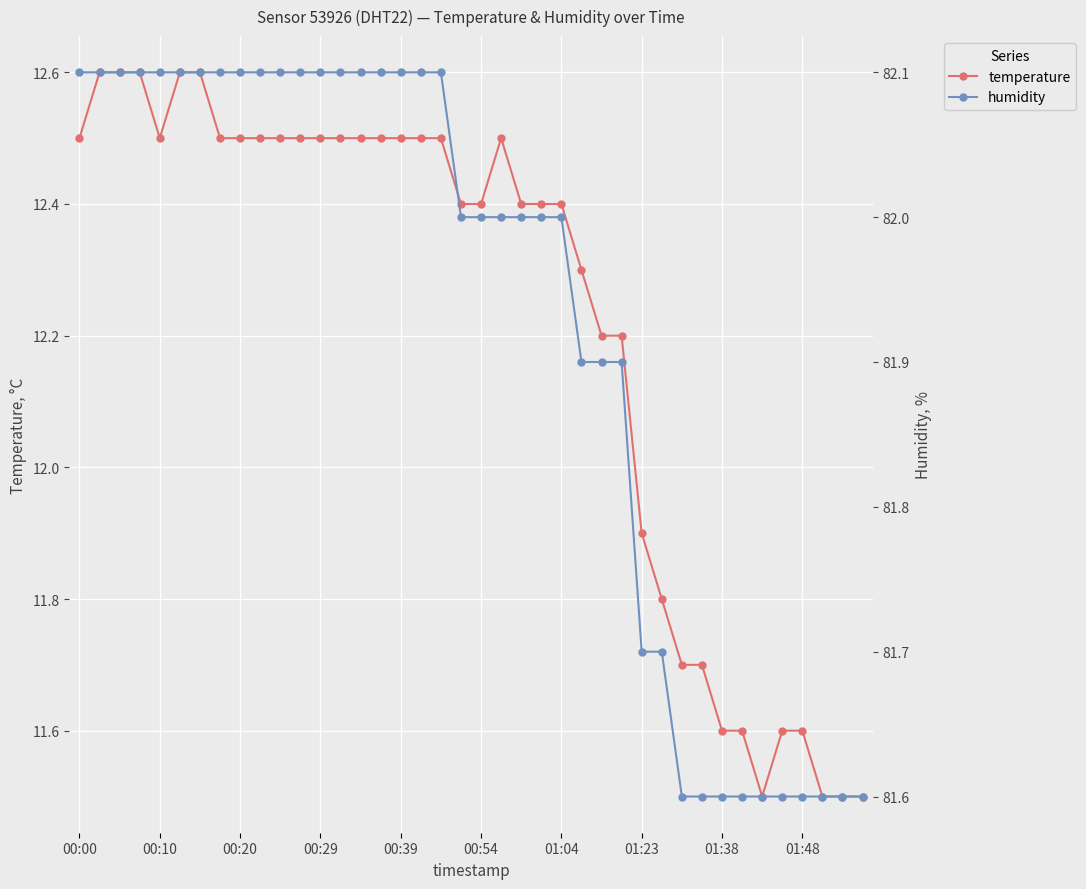

The humidity series shows 46.5 at 18. True or false?

False